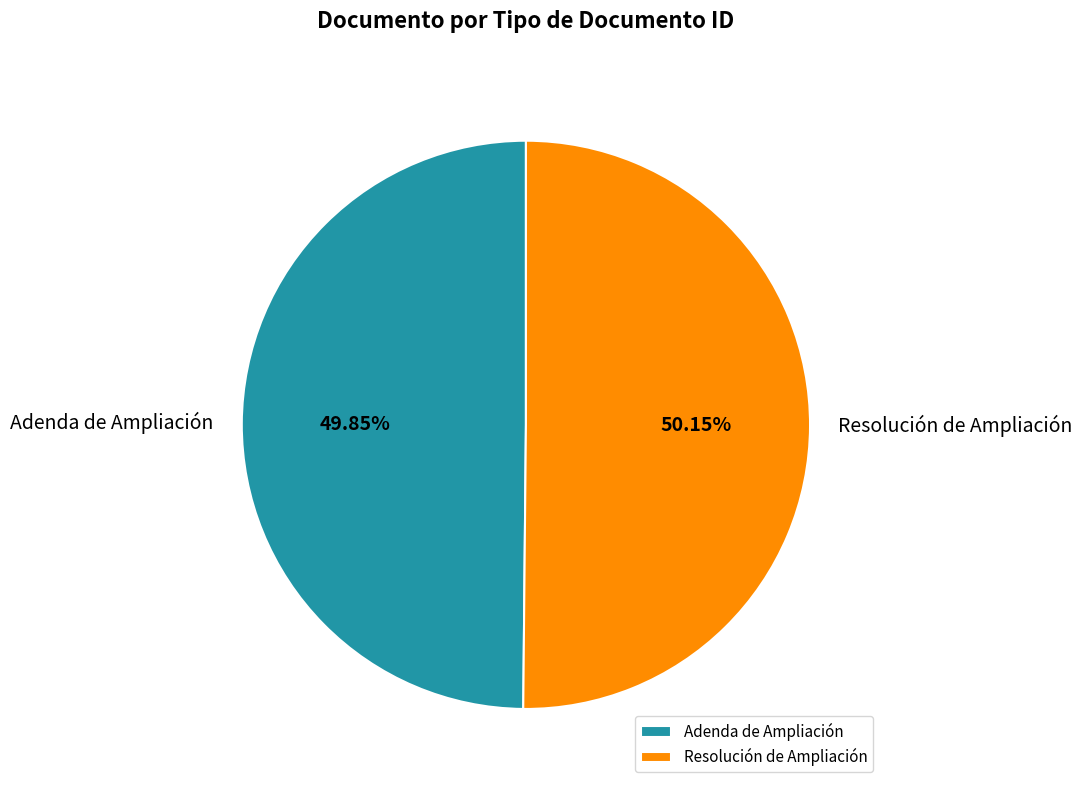

To the nearest percent, what is the average slice percentage?

50%